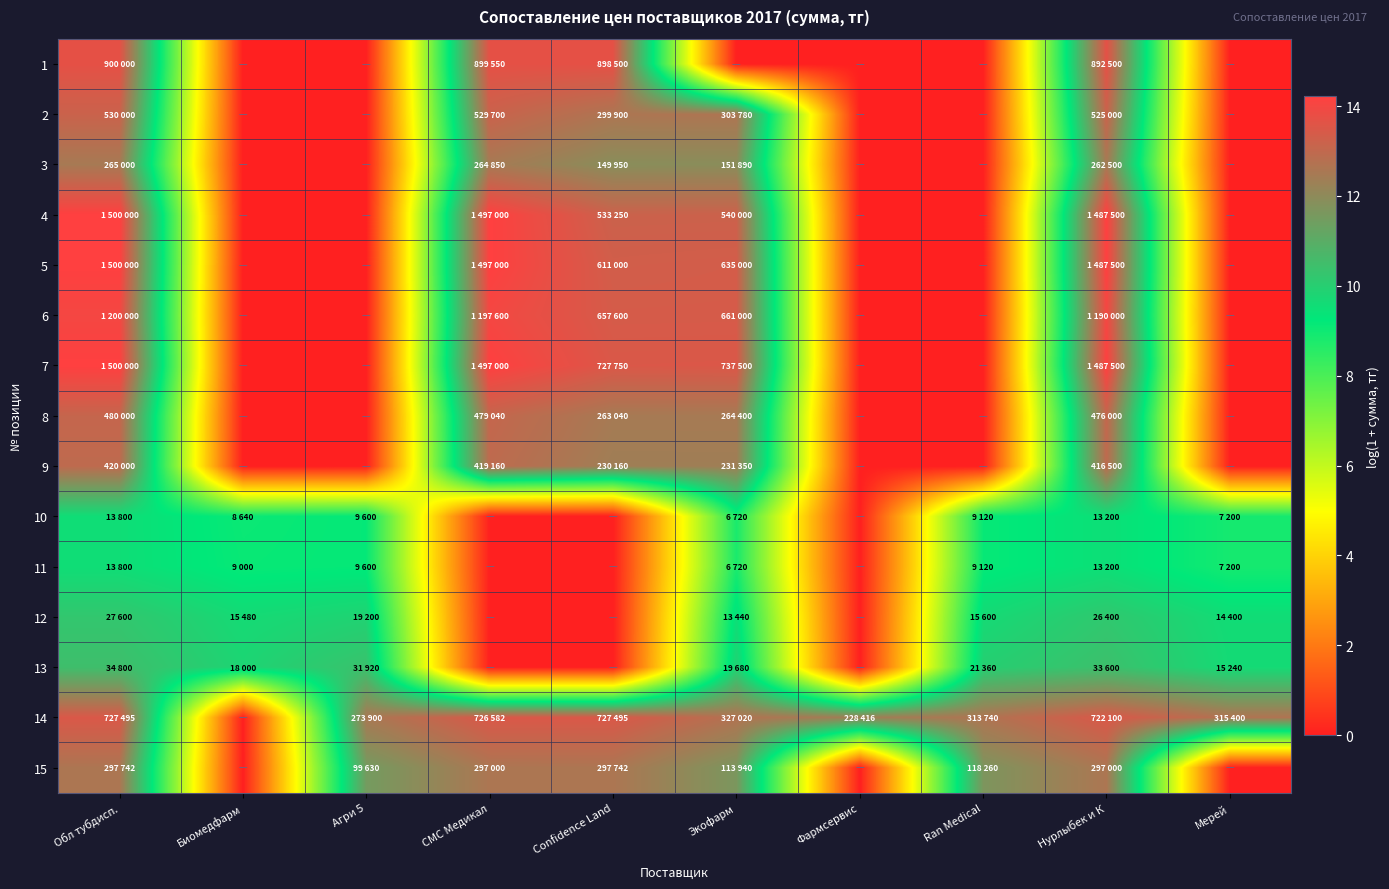

Reading left to right, extract all data points from this chart.

1: Обл тубдисп.=13.7	Биомедфарм=0.0	Агри 5=0.0	СМС Медикал=13.7	Confidence Land=13.7	Экофарм=0.0	Фармсервис=0.0	Ran Medical=0.0	Нурлыбек и К=13.7	Мерей=0.0
2: Обл тубдисп.=13.2	Биомедфарм=0.0	Агри 5=0.0	СМС Медикал=13.2	Confidence Land=12.6	Экофарм=12.6	Фармсервис=0.0	Ran Medical=0.0	Нурлыбек и К=13.2	Мерей=0.0
3: Обл тубдисп.=12.5	Биомедфарм=0.0	Агри 5=0.0	СМС Медикал=12.5	Confidence Land=11.9	Экофарм=11.9	Фармсервис=0.0	Ran Medical=0.0	Нурлыбек и К=12.5	Мерей=0.0
4: Обл тубдисп.=14.2	Биомедфарм=0.0	Агри 5=0.0	СМС Медикал=14.2	Confidence Land=13.2	Экофарм=13.2	Фармсервис=0.0	Ran Medical=0.0	Нурлыбек и К=14.2	Мерей=0.0
5: Обл тубдисп.=14.2	Биомедфарм=0.0	Агри 5=0.0	СМС Медикал=14.2	Confidence Land=13.3	Экофарм=13.4	Фармсервис=0.0	Ran Medical=0.0	Нурлыбек и К=14.2	Мерей=0.0
6: Обл тубдисп.=14.0	Биомедфарм=0.0	Агри 5=0.0	СМС Медикал=14.0	Confidence Land=13.4	Экофарм=13.4	Фармсервис=0.0	Ran Medical=0.0	Нурлыбек и К=14.0	Мерей=0.0
7: Обл тубдисп.=14.2	Биомедфарм=0.0	Агри 5=0.0	СМС Медикал=14.2	Confidence Land=13.5	Экофарм=13.5	Фармсервис=0.0	Ran Medical=0.0	Нурлыбек и К=14.2	Мерей=0.0
8: Обл тубдисп.=13.1	Биомедфарм=0.0	Агри 5=0.0	СМС Медикал=13.1	Confidence Land=12.5	Экофарм=12.5	Фармсервис=0.0	Ran Medical=0.0	Нурлыбек и К=13.1	Мерей=0.0
9: Обл тубдисп.=12.9	Биомедфарм=0.0	Агри 5=0.0	СМС Медикал=12.9	Confidence Land=12.3	Экофарм=12.4	Фармсервис=0.0	Ran Medical=0.0	Нурлыбек и К=12.9	Мерей=0.0
10: Обл тубдисп.=9.5	Биомедфарм=9.1	Агри 5=9.2	СМС Медикал=0.0	Confidence Land=0.0	Экофарм=8.8	Фармсервис=0.0	Ran Medical=9.1	Нурлыбек и К=9.5	Мерей=8.9
11: Обл тубдисп.=9.5	Биомедфарм=9.1	Агри 5=9.2	СМС Медикал=0.0	Confidence Land=0.0	Экофарм=8.8	Фармсервис=0.0	Ran Medical=9.1	Нурлыбек и К=9.5	Мерей=8.9
12: Обл тубдисп.=10.2	Биомедфарм=9.6	Агри 5=9.9	СМС Медикал=0.0	Confidence Land=0.0	Экофарм=9.5	Фармсервис=0.0	Ran Medical=9.7	Нурлыбек и К=10.2	Мерей=9.6
13: Обл тубдисп.=10.5	Биомедфарм=9.8	Агри 5=10.4	СМС Медикал=0.0	Confidence Land=0.0	Экофарм=9.9	Фармсервис=0.0	Ran Medical=10.0	Нурлыбек и К=10.4	Мерей=9.6
14: Обл тубдисп.=13.5	Биомедфарм=0.0	Агри 5=12.5	СМС Медикал=13.5	Confidence Land=13.5	Экофарм=12.7	Фармсервис=12.3	Ran Medical=12.7	Нурлыбек и К=13.5	Мерей=12.7
15: Обл тубдисп.=12.6	Биомедфарм=0.0	Агри 5=11.5	СМС Медикал=12.6	Confidence Land=12.6	Экофарм=11.6	Фармсервис=0.0	Ran Medical=11.7	Нурлыбек и К=12.6	Мерей=0.0